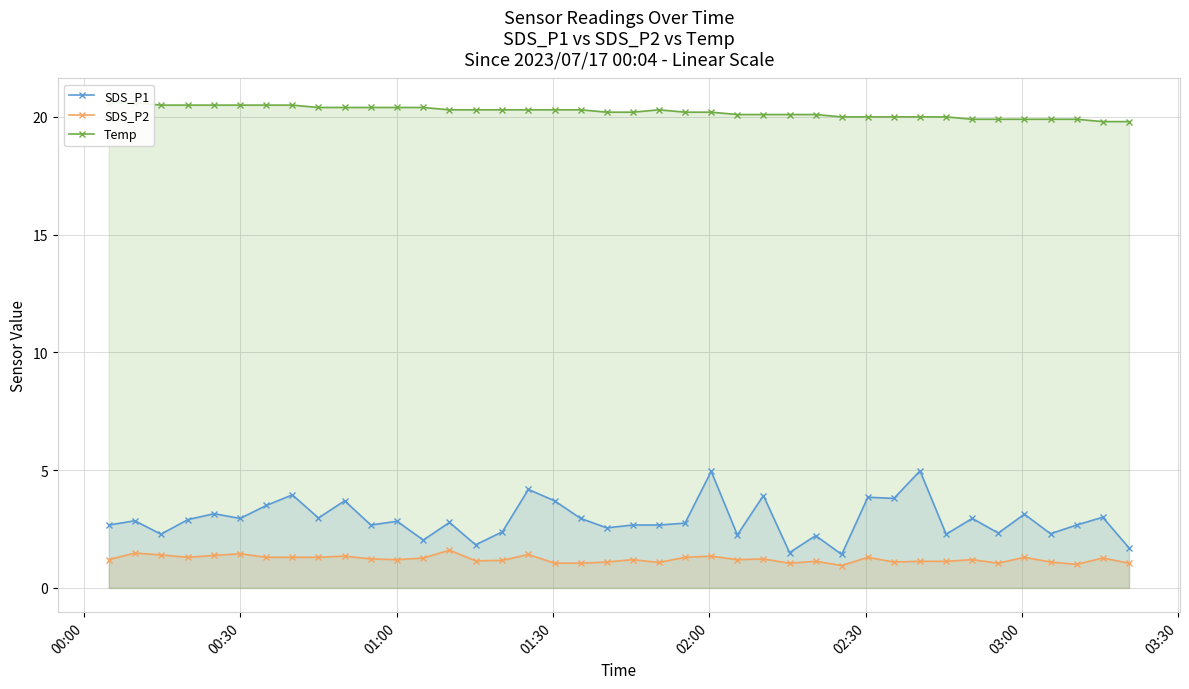

What is the sum of all SDS_P2 values?

48.8